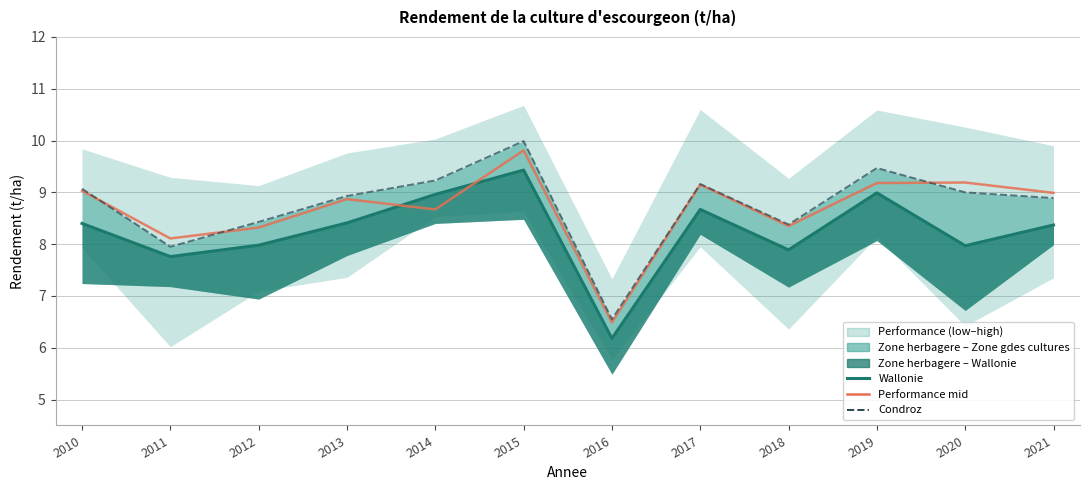

At which label does Performance mid reach its minimum?

2016